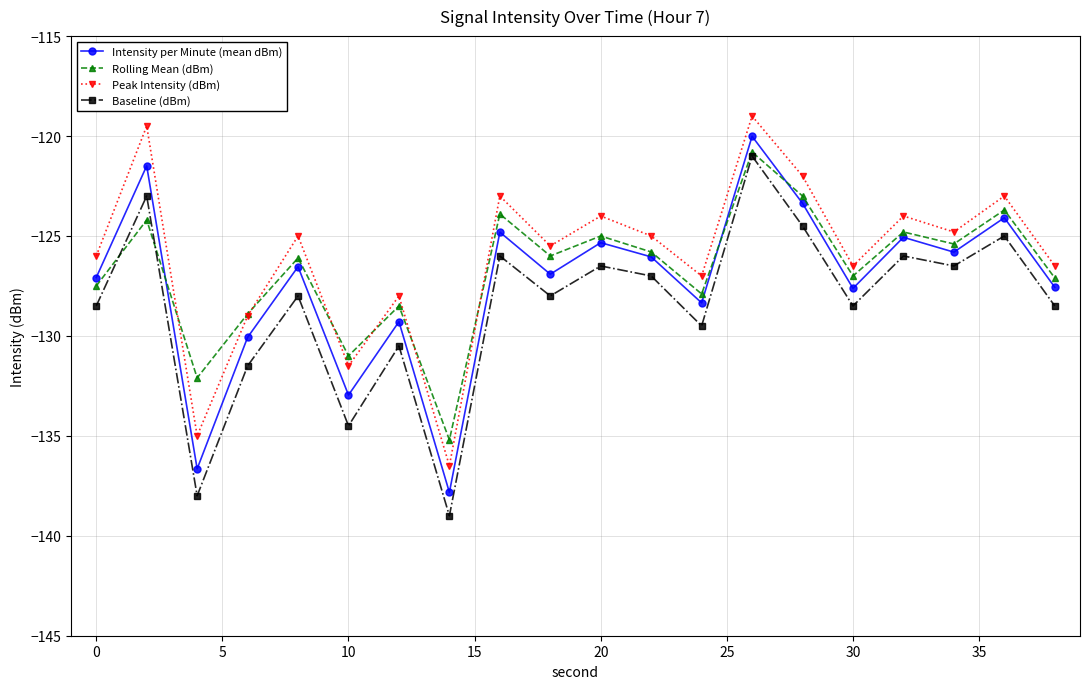

True or false: Baseline (dBm) and Intensity per Minute (mean dBm) intersect in this chart.

False